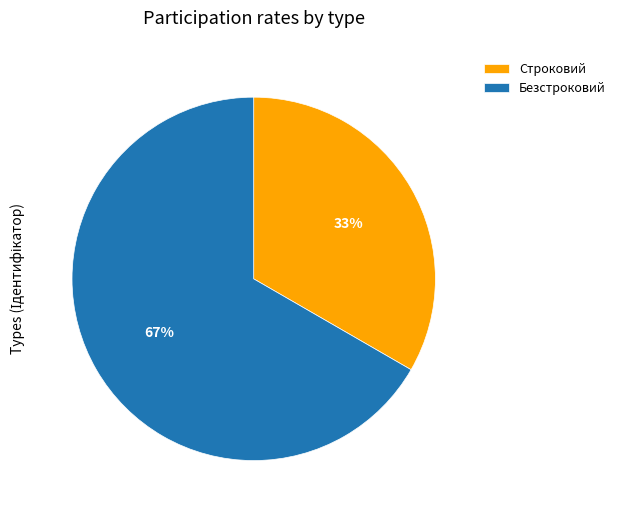

Which category has the smallest portion of the pie?

Строковий